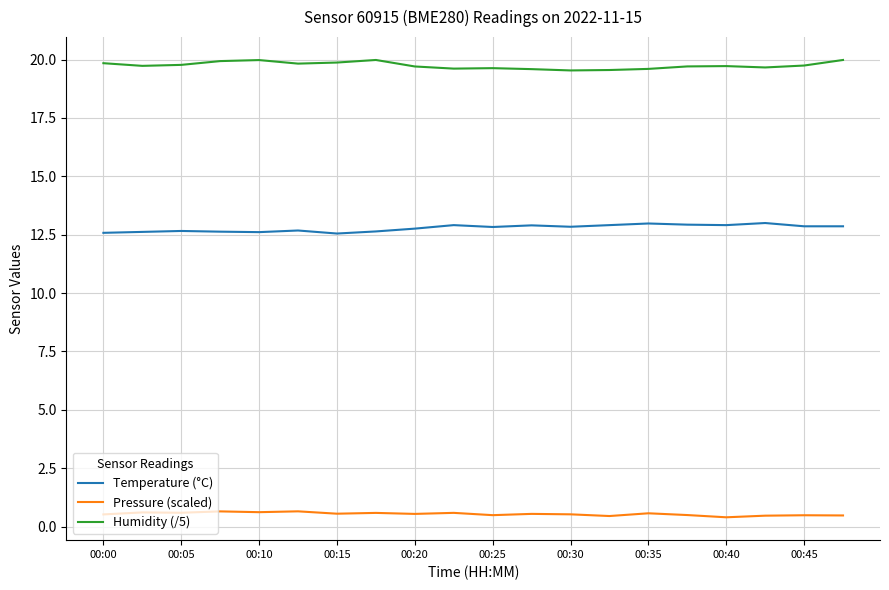

What is the highest value of the Humidity (/5) series?

20.0